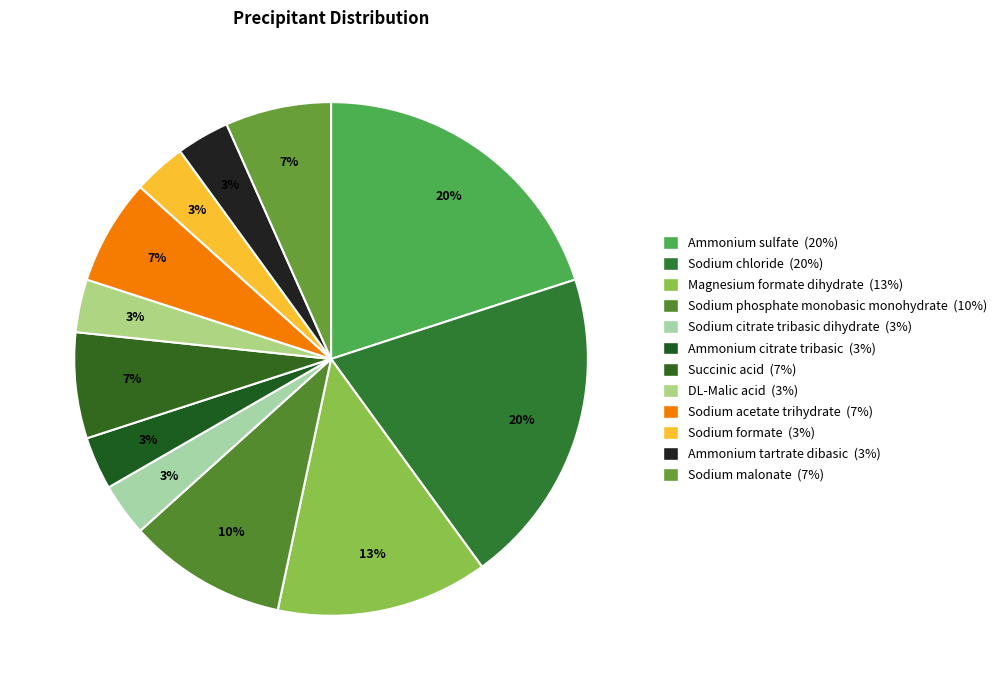

Count the number of slices in the pie.

12